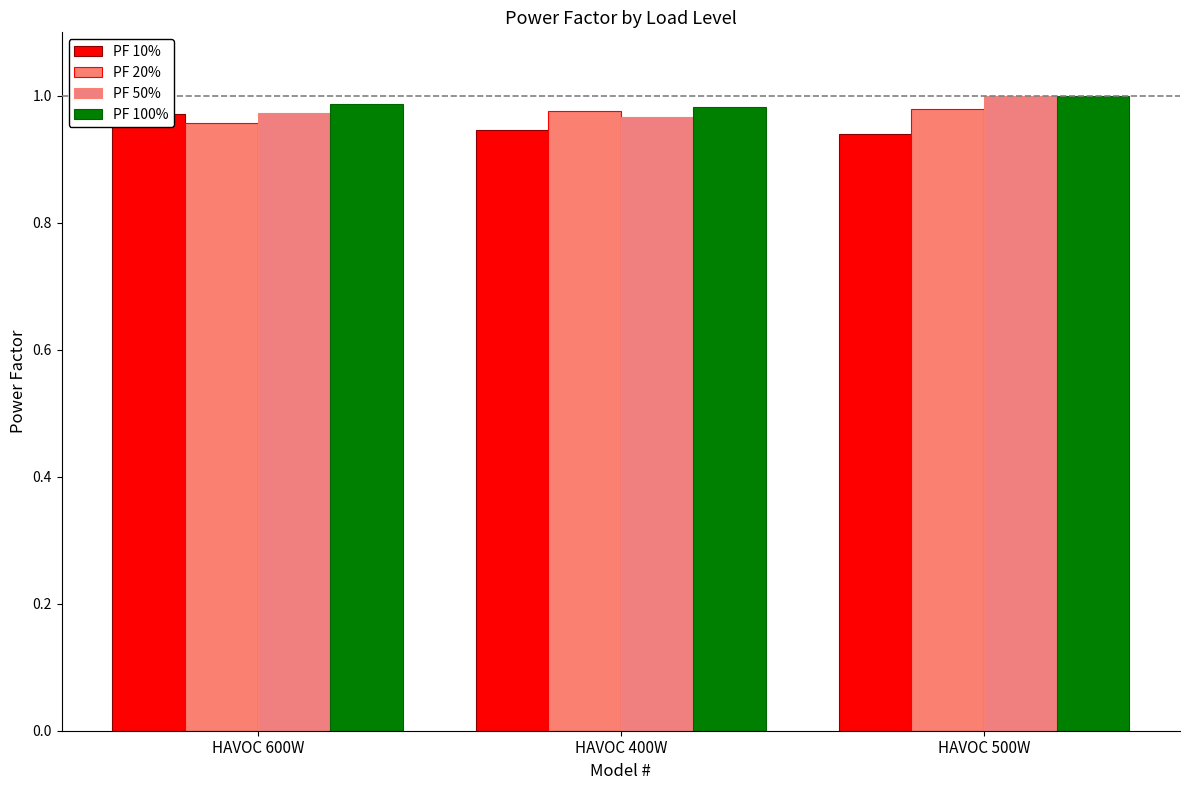

Between HAVOC 400W and HAVOC 600W, which is larger?

HAVOC 600W